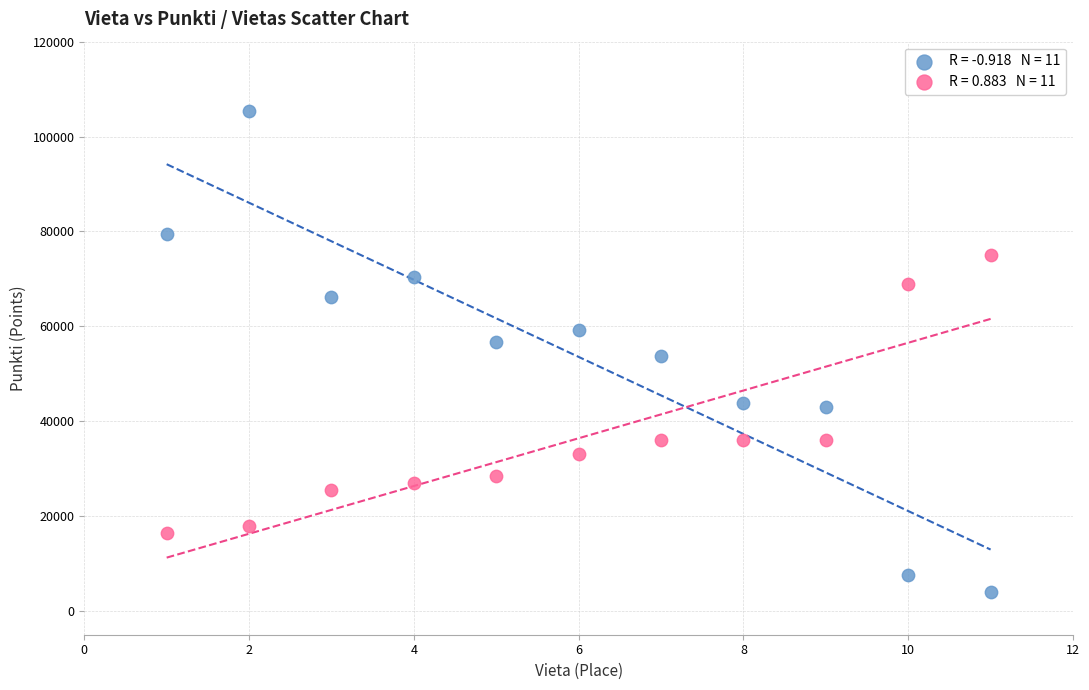

Across all data points, what is the range of X values (max minus min)?

10